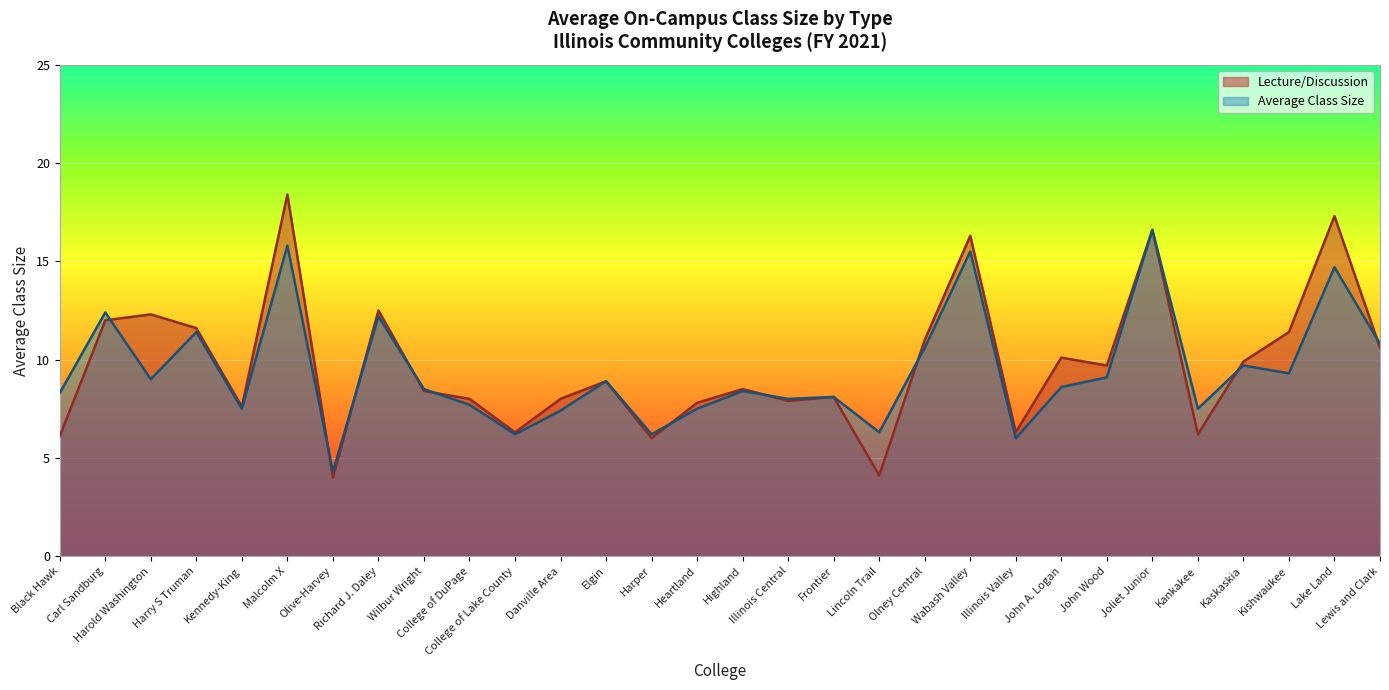

How many lines are shown in the chart?

2